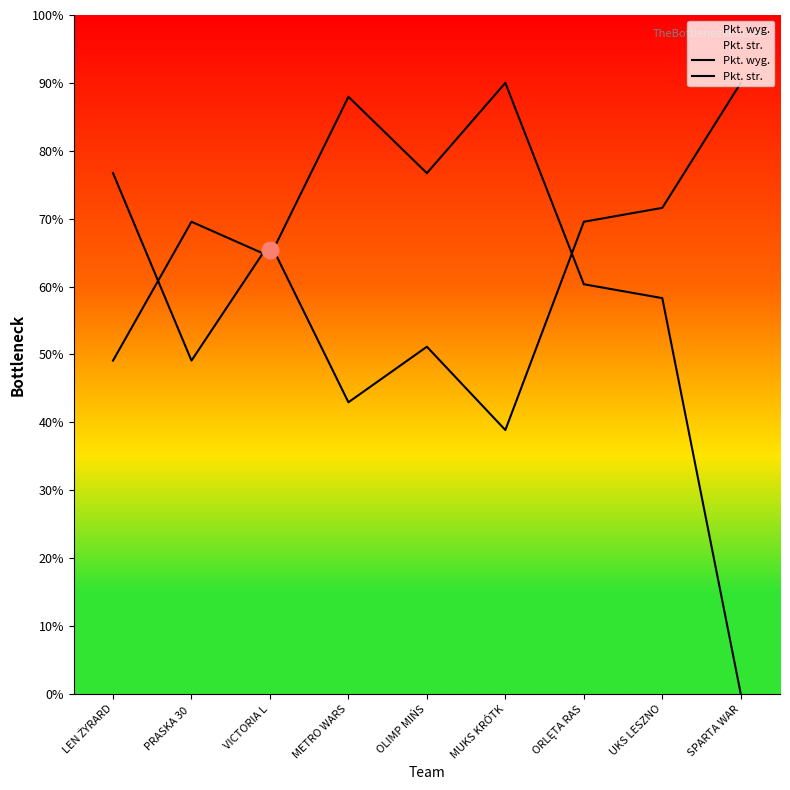

Reading left to right, transcribe all the data shown in this chart.

Pkt. wyg.: 49.1	69.5	64.4	88.0	76.7	90.0	60.3	58.3	0.0
Pkt. str.: 76.7	49.1	66.5	43.0	51.1	38.9	69.5	71.6	90.0